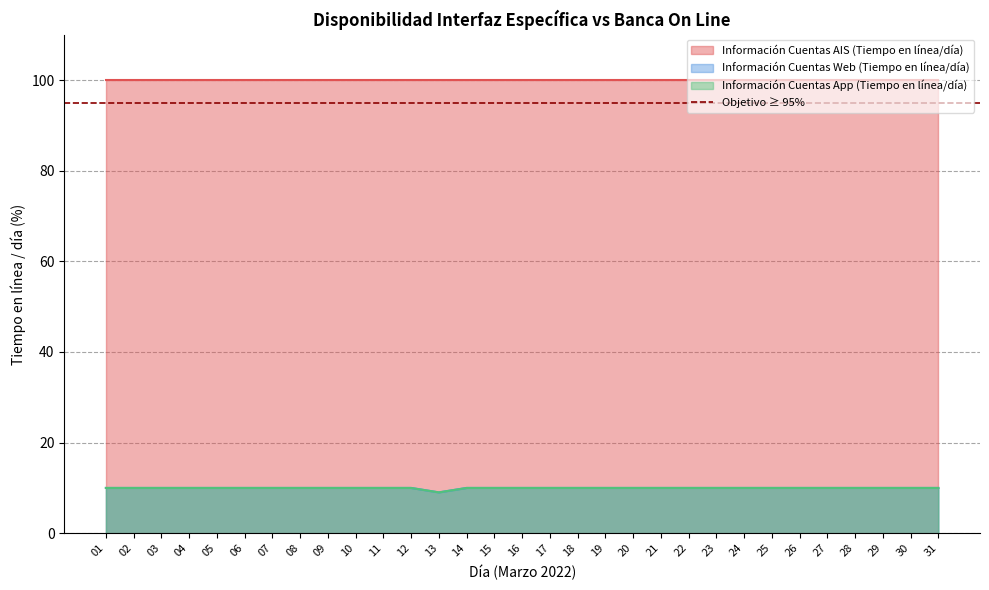

True or false: Información Cuentas Web (Tiempo en línea/día) and Información Cuentas App (Tiempo en línea/día) intersect in this chart.

False